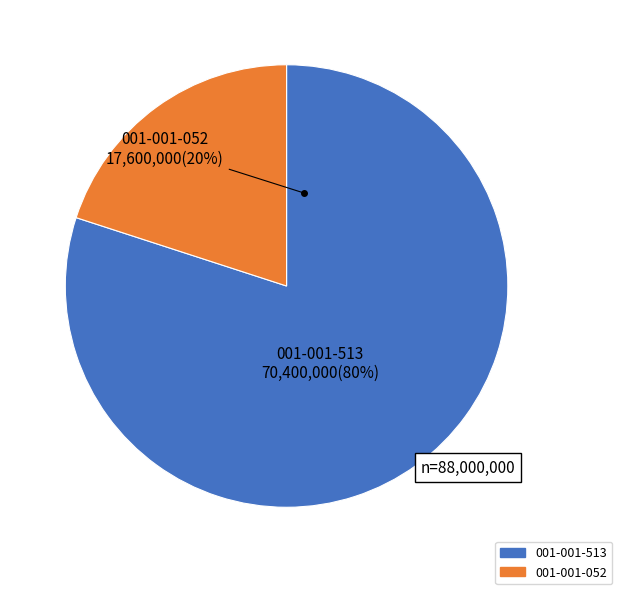

To the nearest percent, what is the average slice percentage?

50%